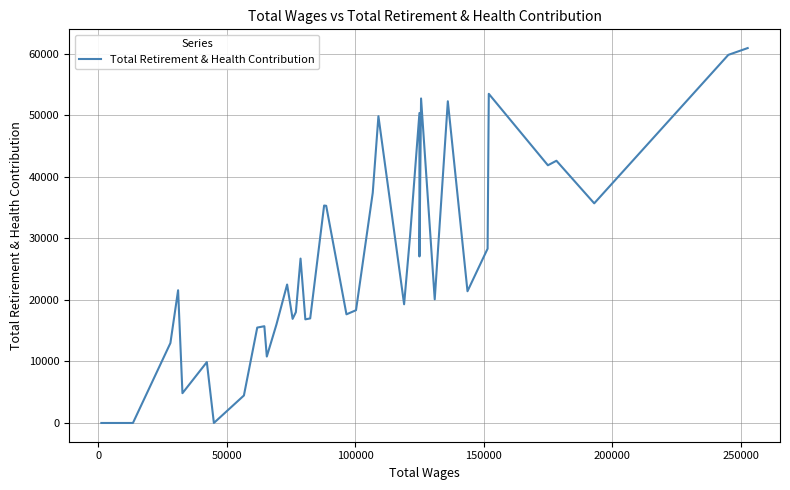

What is the sum of all values?

1020587